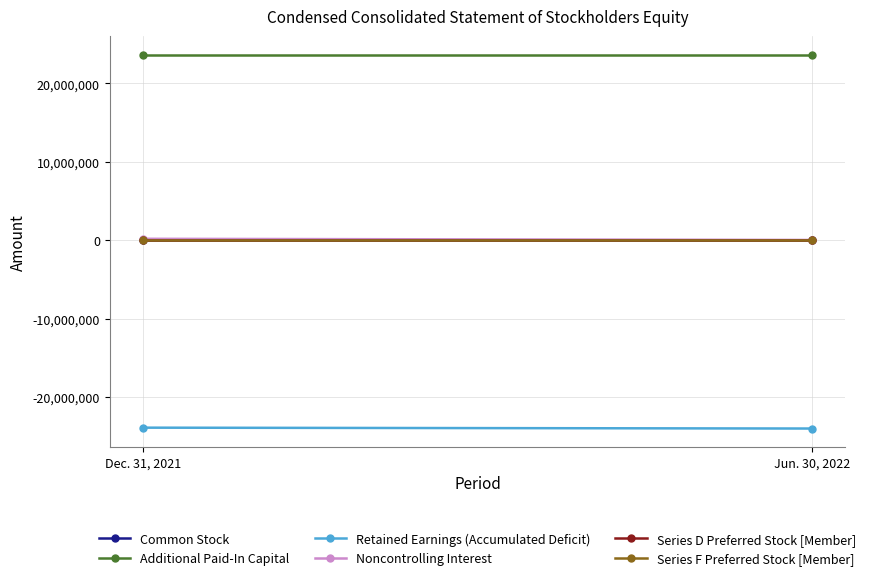

Count the number of data series in this chart.

6